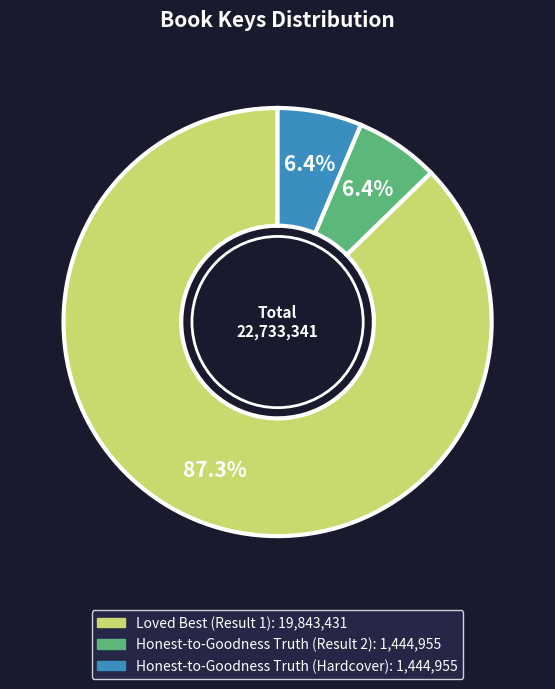

Is there any slice that represents more than half of the pie?

Yes